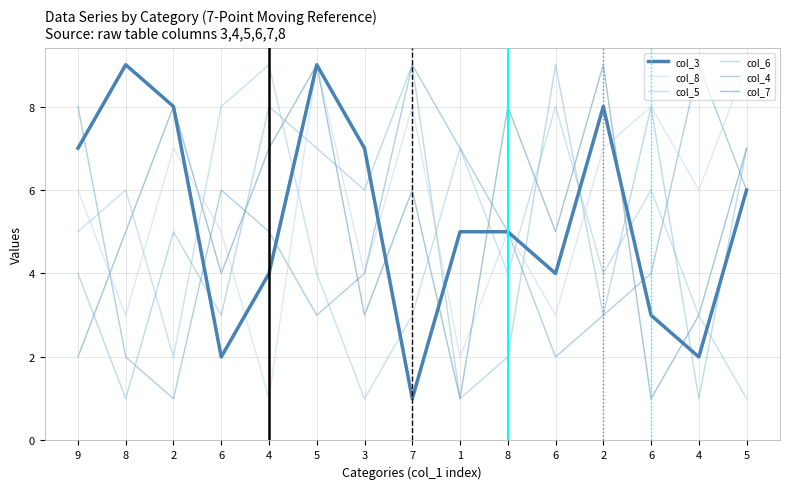

Which series ends up on top after the final intersection of col_4 and col_6?

col_6